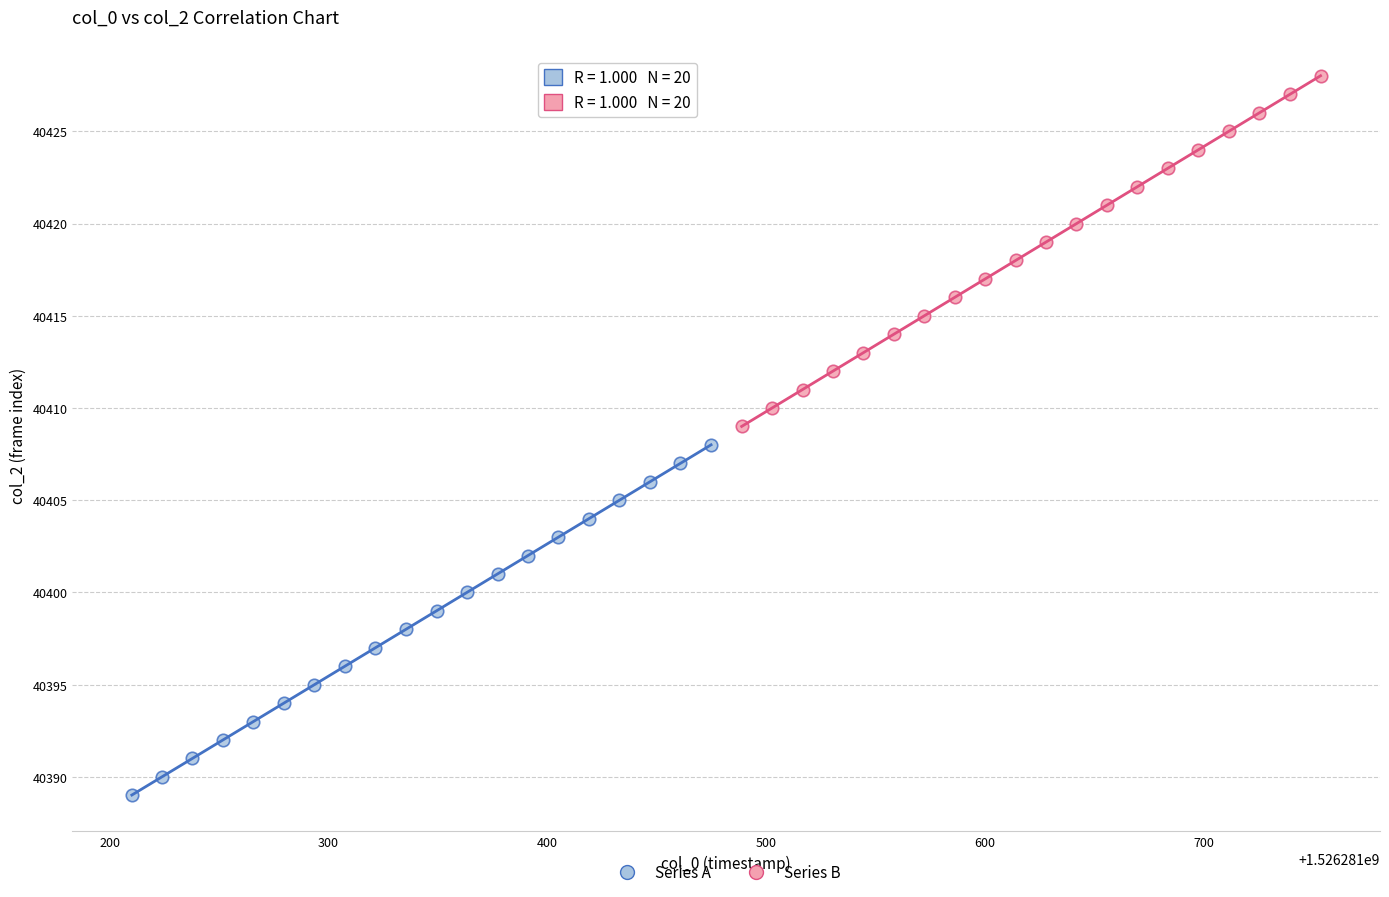

Which series contains the highest Y value?

Series B